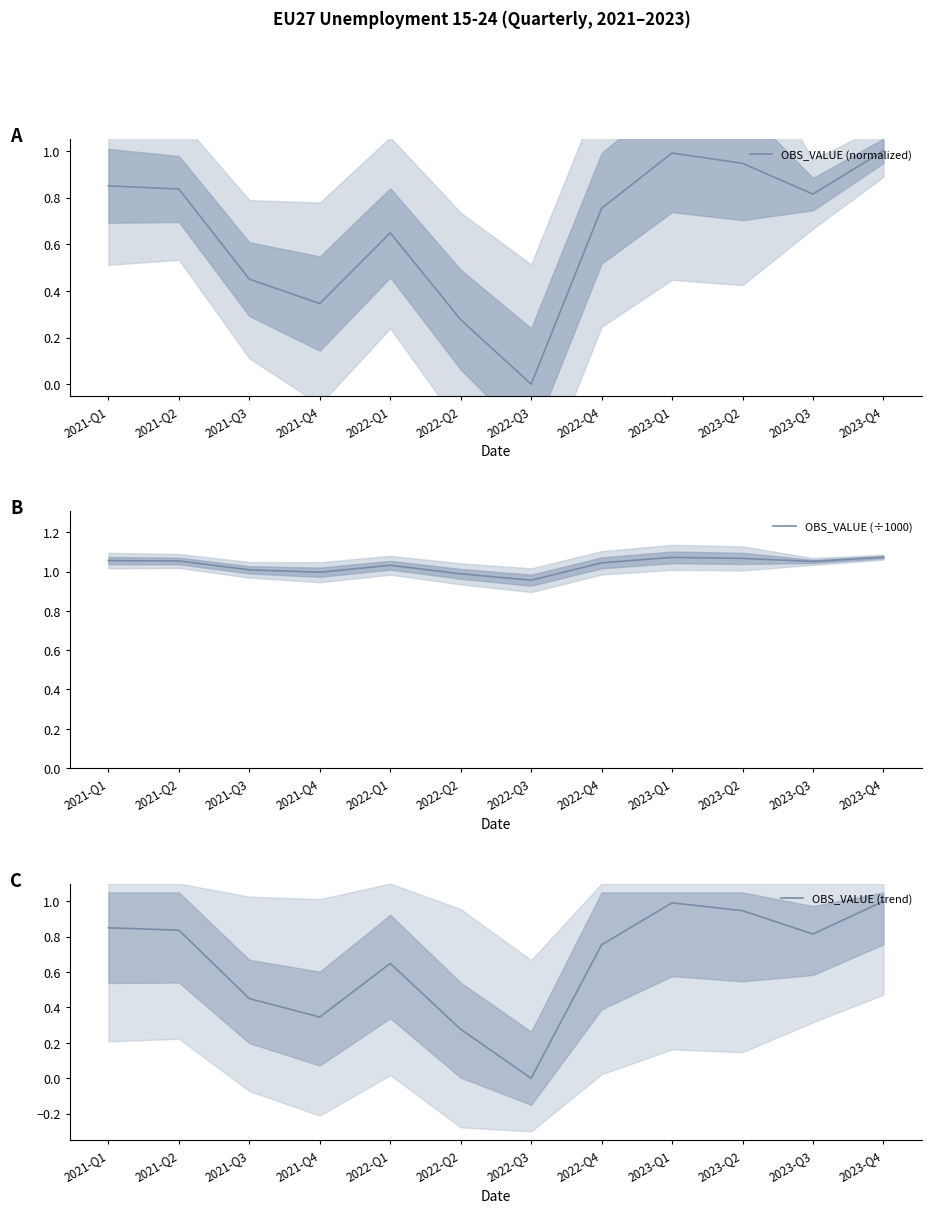

How many categories are shown in the chart?

12